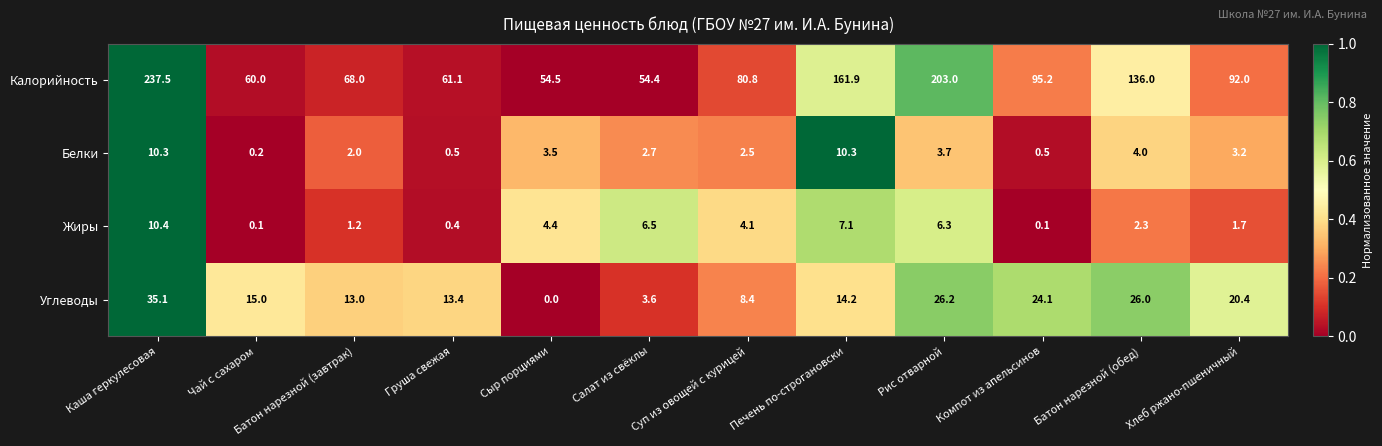

At Салат из свёклы, list the series in order from largest to smallest.

Калорийность, Жиры, Углеводы, Белки